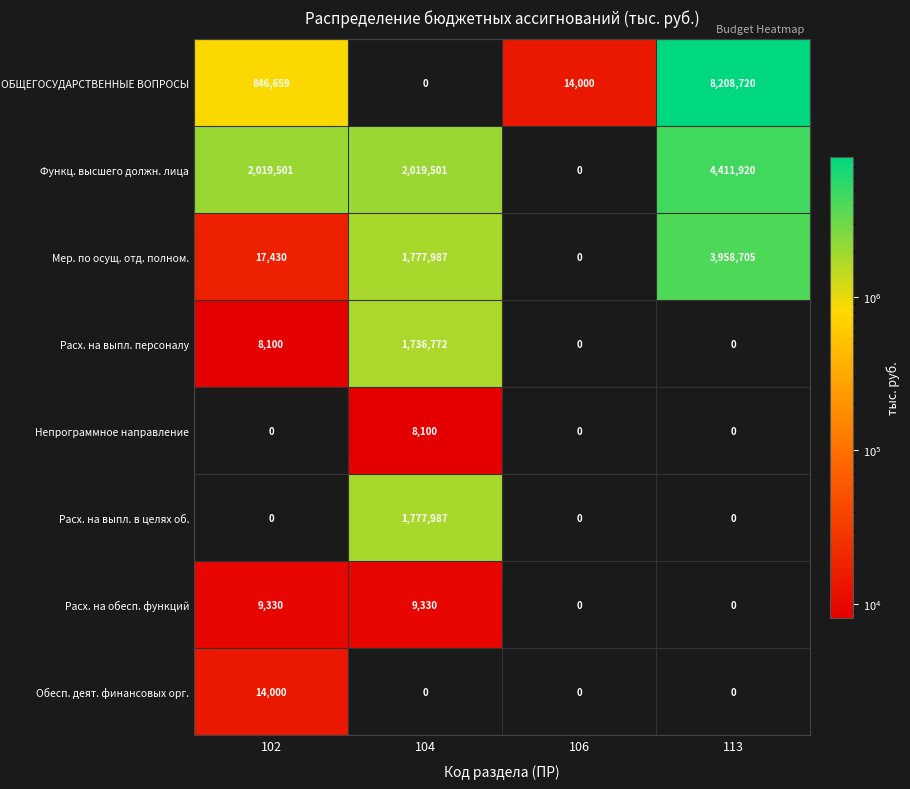

What is the approximate value of Непрограммное направление at 104?

8100